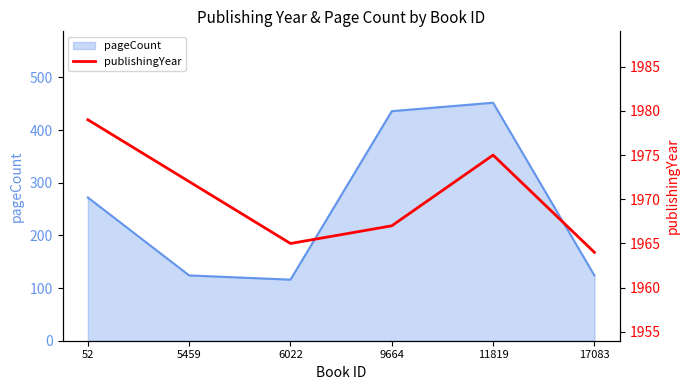

Reading left to right, transcribe all the data shown in this chart.

1979	1972	1965	1967	1975	1964